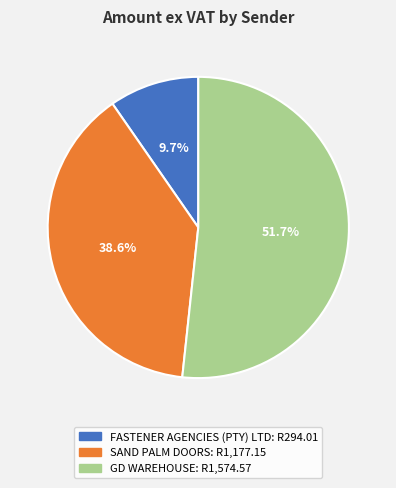

Between SAND PALM DOORS and GD WAREHOUSE, which is larger?

GD WAREHOUSE